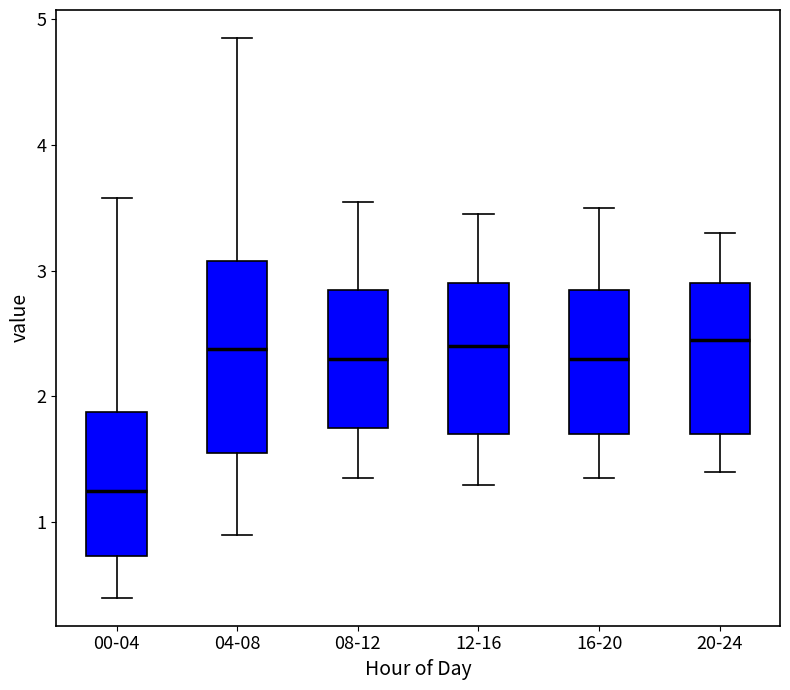

Reading left to right, transcribe this box plot: for each box, give where its median line is, the range the box spans, and where its two whiskers end, as read against the y-axis. The values are not printed on the chart, so give them approximately, as read against the axis.

00-04: median 1.3, box 0.7 to 1.9, whiskers 0.4 to 3.6
04-08: median 2.4, box 1.6 to 3.1, whiskers 0.9 to 4.9
08-12: median 2.3, box 1.8 to 2.9, whiskers 1.4 to 3.6
12-16: median 2.4, box 1.7 to 2.9, whiskers 1.3 to 3.5
16-20: median 2.3, box 1.7 to 2.9, whiskers 1.4 to 3.5
20-24: median 2.5, box 1.7 to 2.9, whiskers 1.4 to 3.3